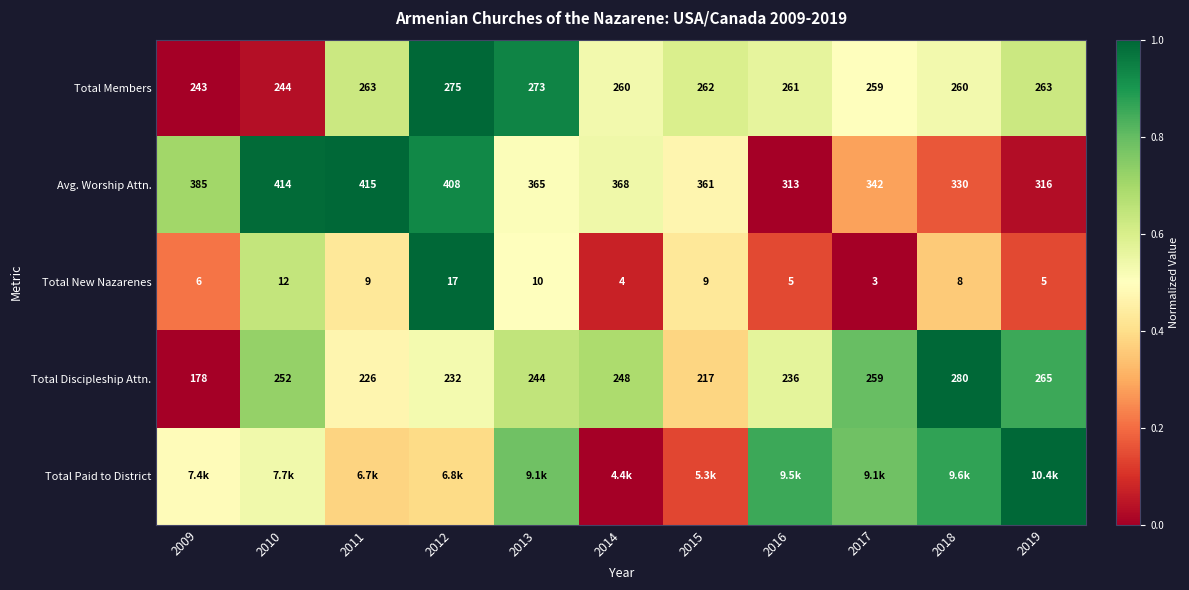

How many series are shown in this chart?

5